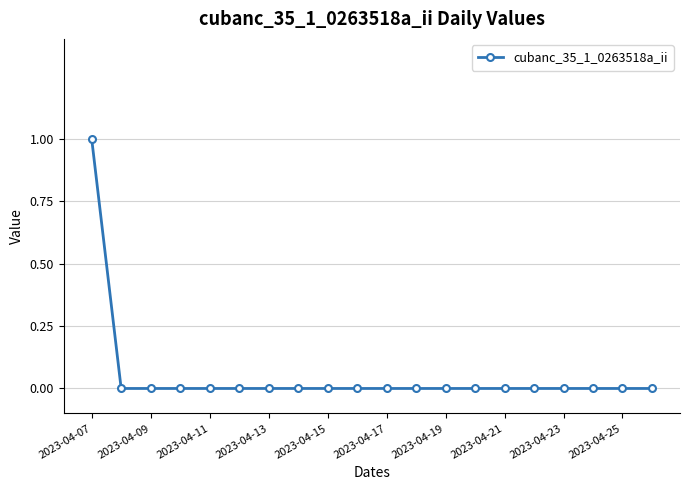

Reading right to left, what are all the values shown in this chart?

0	0	0	0	0	0	0	0	0	0	0	0	0	0	0	0	0	0	0	1